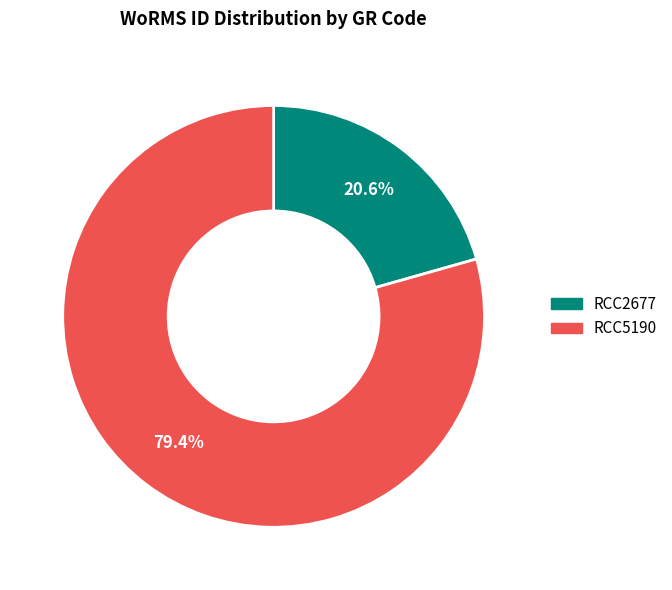

Which slice is the largest?

RCC5190